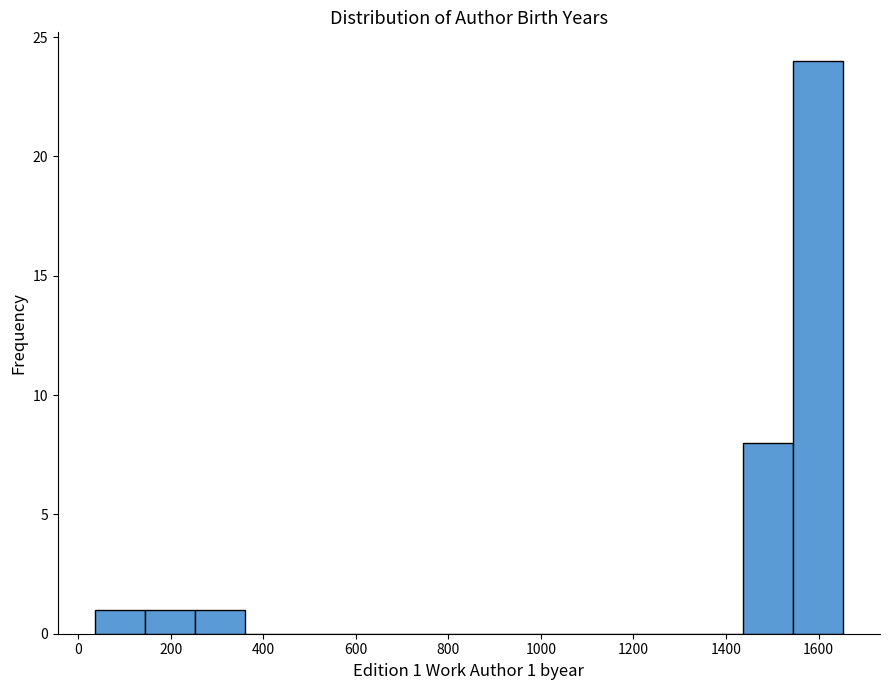

Over which range of the x-axis is the bar tallest?

1540 to 1660